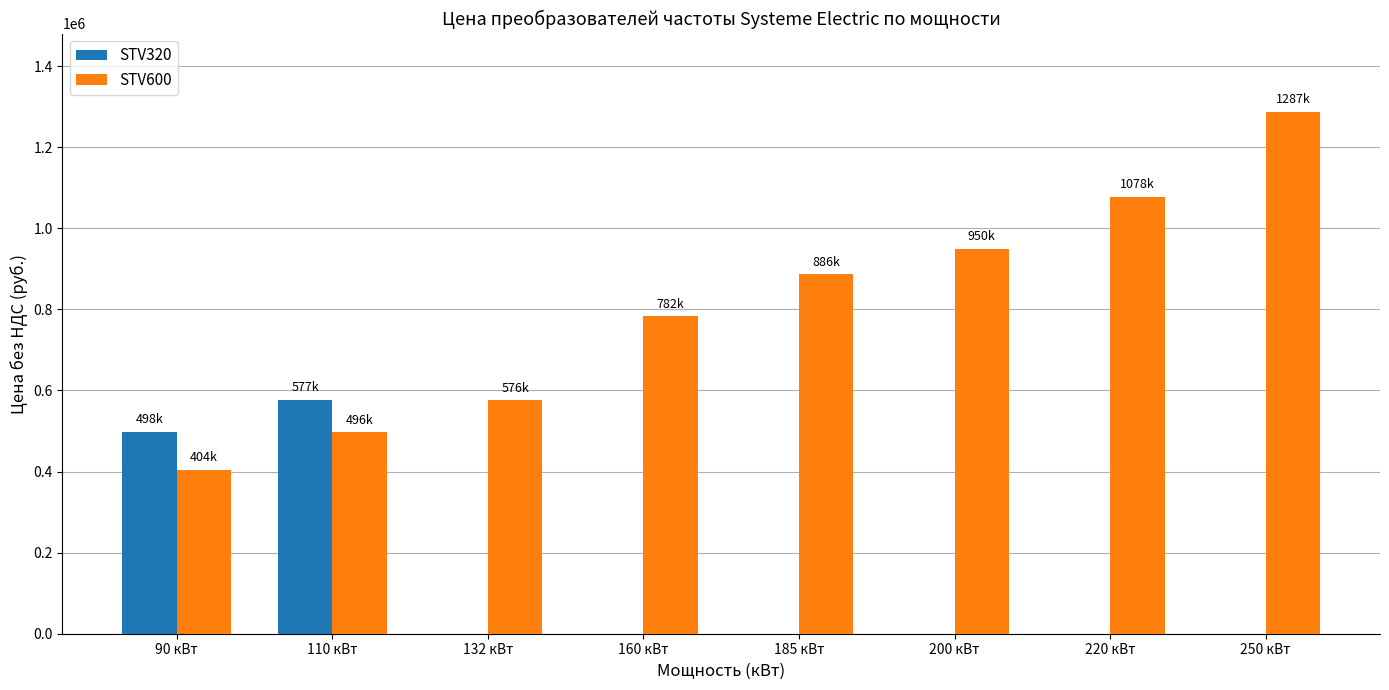

What is the maximum value shown in the chart?

1287000